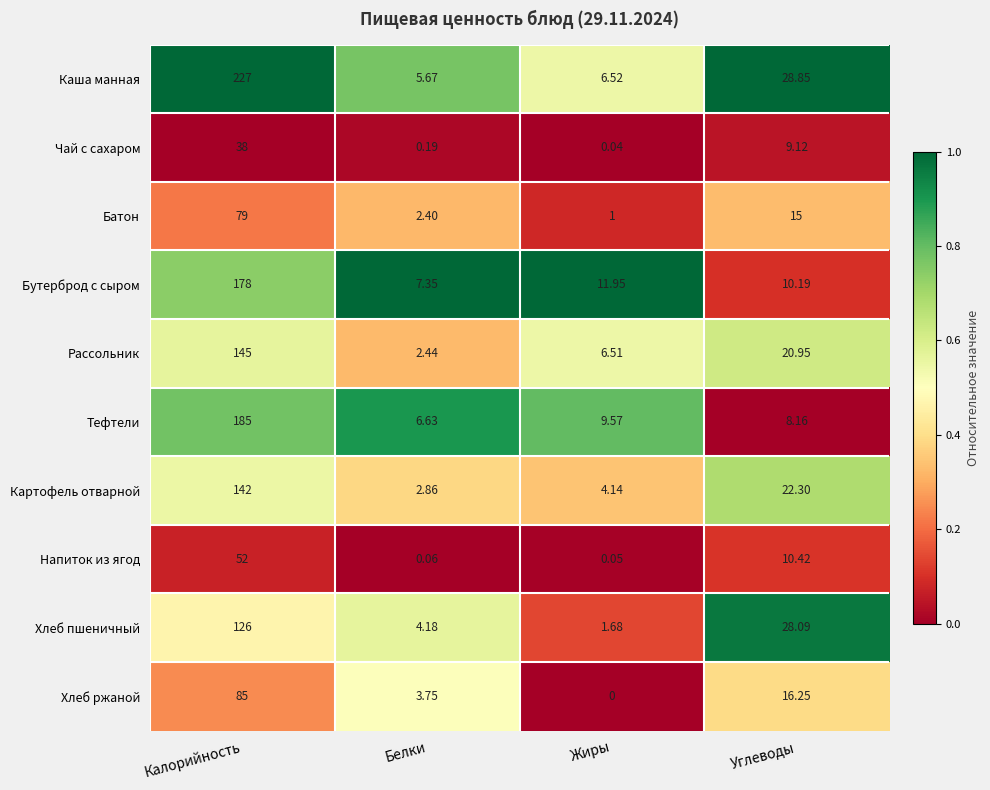

At which category is the sum across all series the highest?

Калорийность